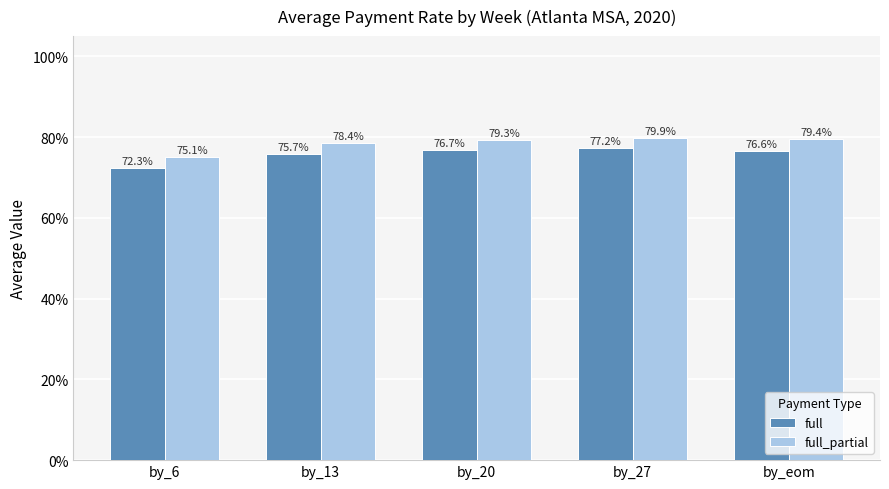

Reading left to right, extract all data points from this chart.

full: 0.7	0.8	0.8	0.8	0.8
full_partial: 0.8	0.8	0.8	0.8	0.8